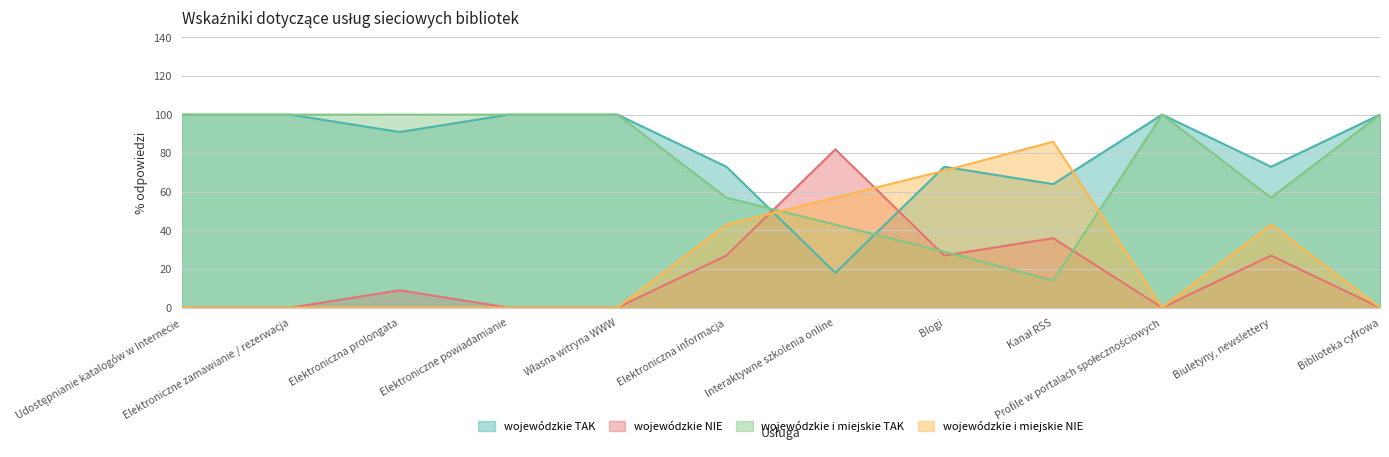

Between which two adjacent categories do wojewódzkie TAK and wojewódzkie NIE first intersect?

Elektroniczna informacja and Interaktywne szkolenia online